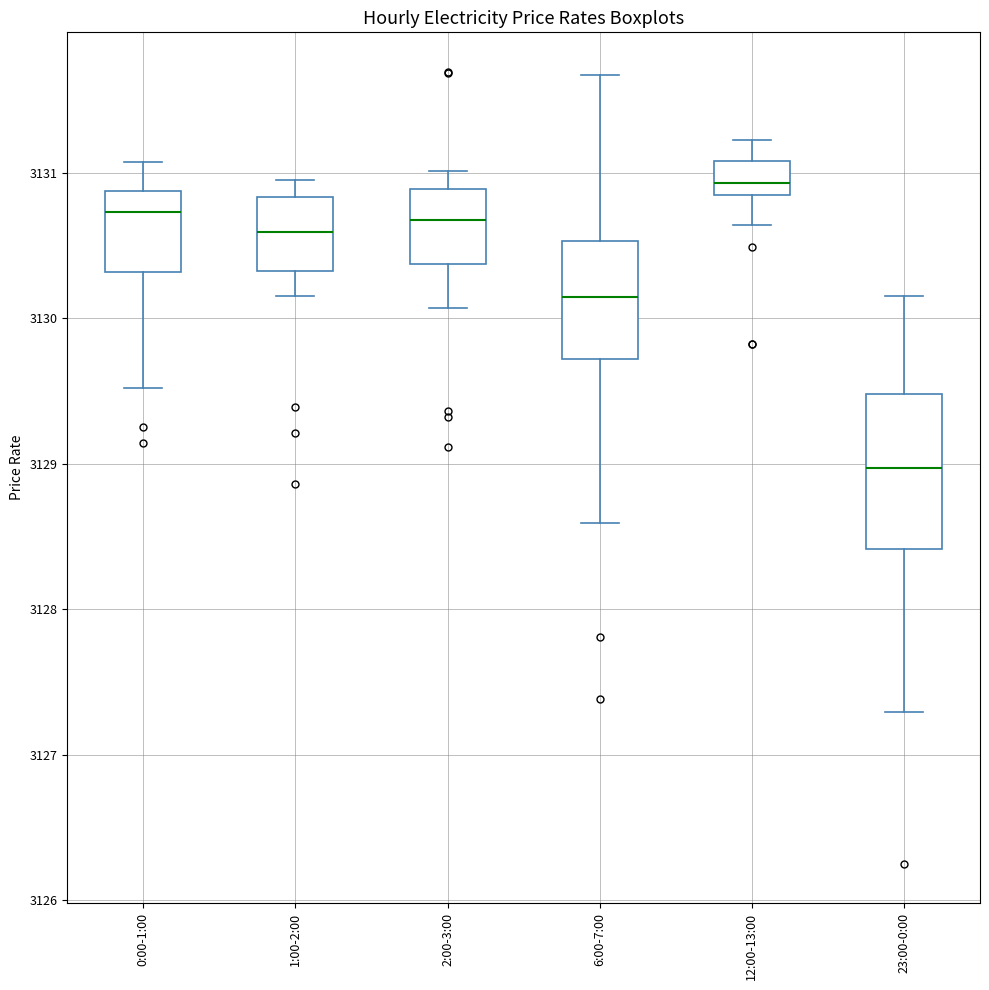

Which box's median line is the lowest?

23:00-0:00